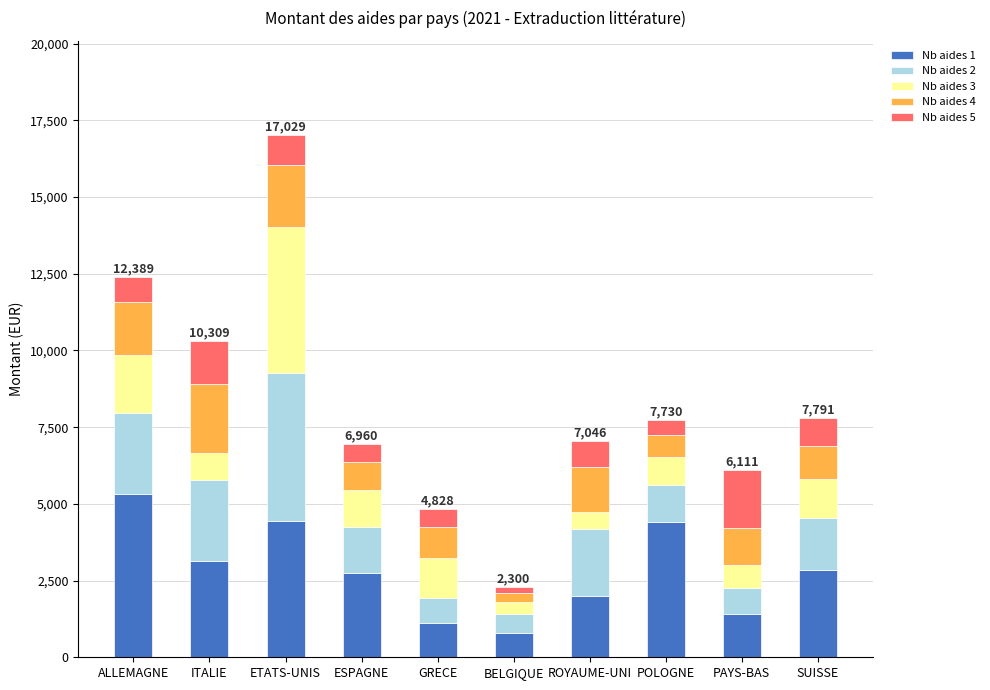

The Nb aides 1 series shows 1939.1 at SUISSE. True or false?

False